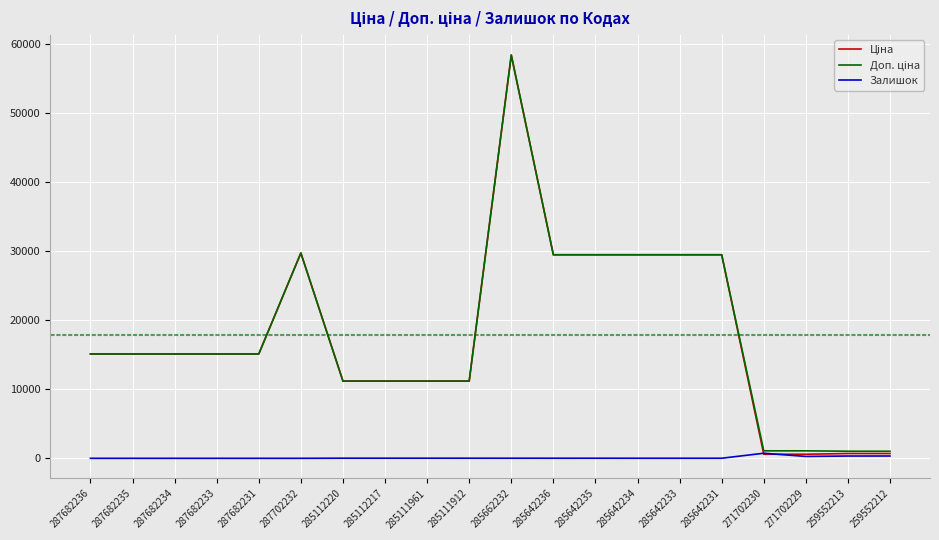

The value of Залишок at 287682236 is 0.0. True or false?

True